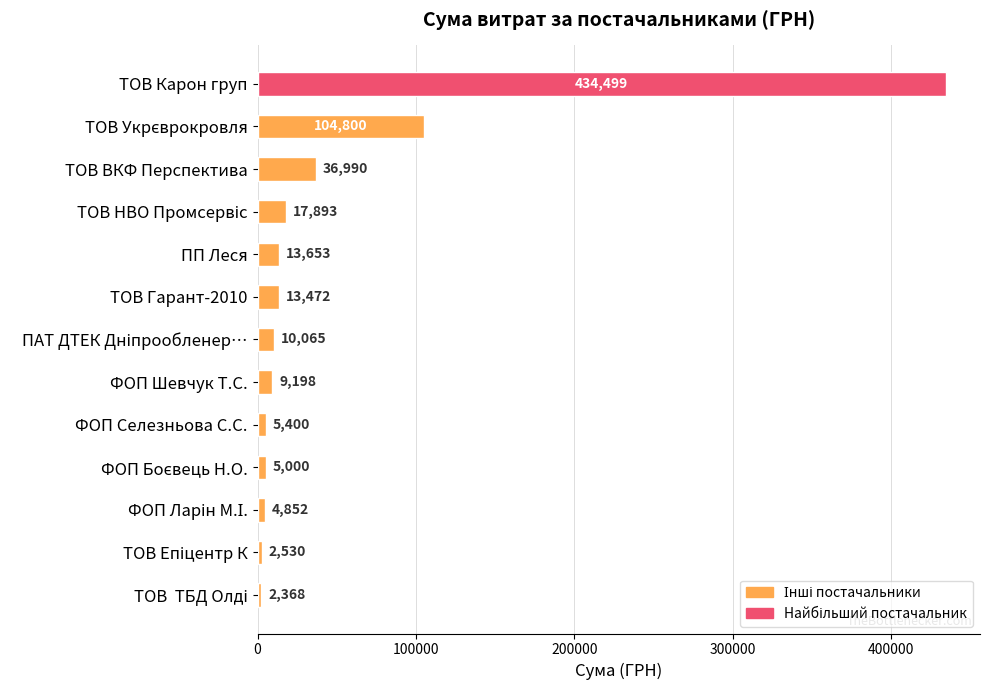

Is it true that the value at ТОВ ВКФ Перспектива is 36990.0?

True